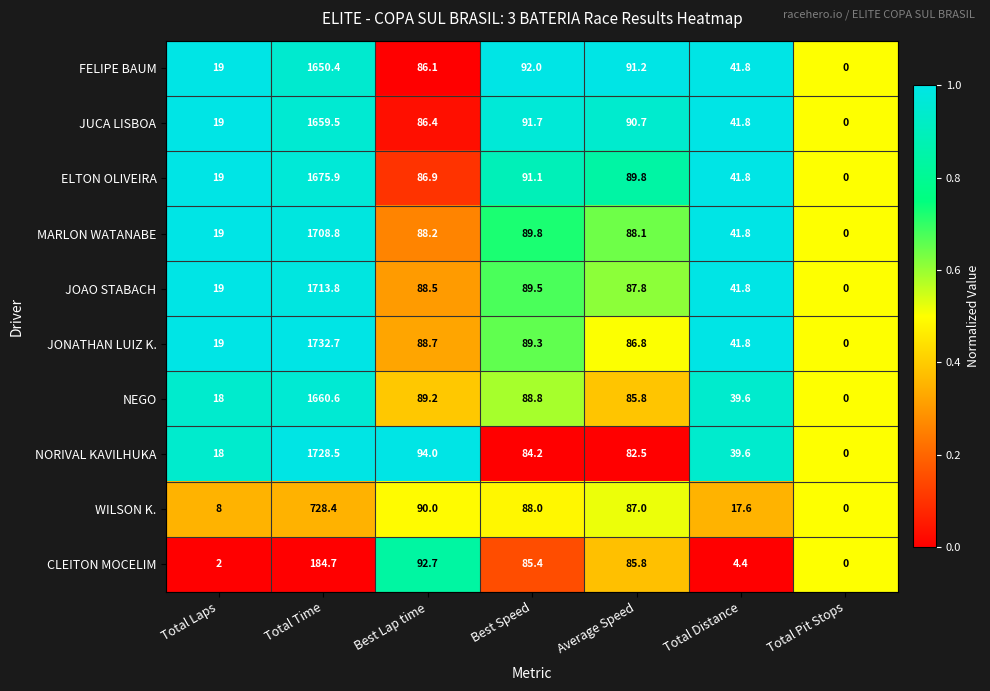

What is the total value across all series at Best Speed?

889.8